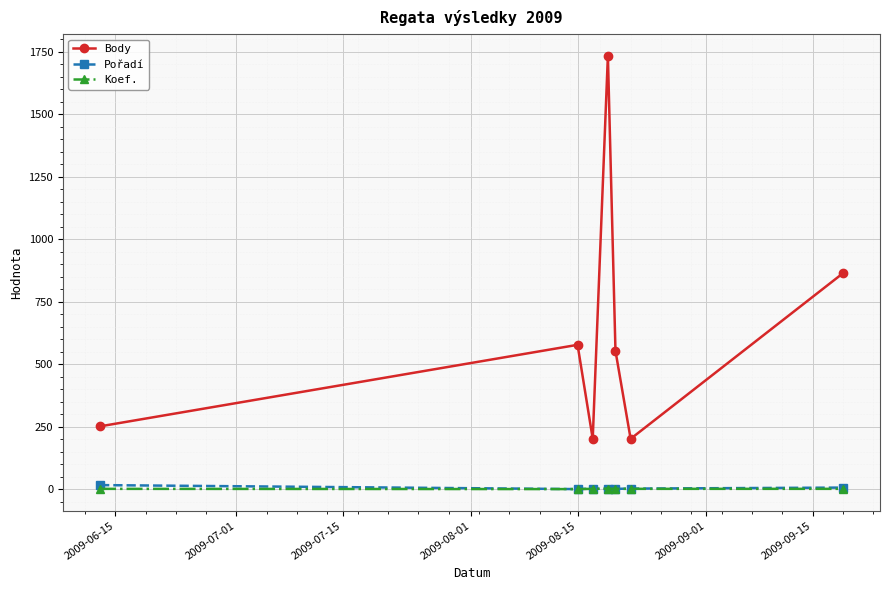

What is the maximum value shown in the chart?

1734